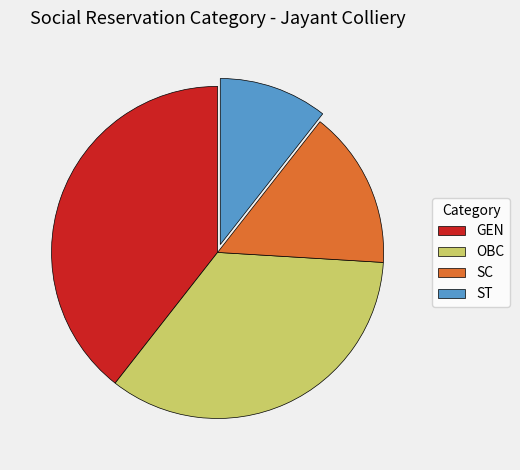

Rank the categories by value from lowest to highest.

ST, SC, OBC, GEN